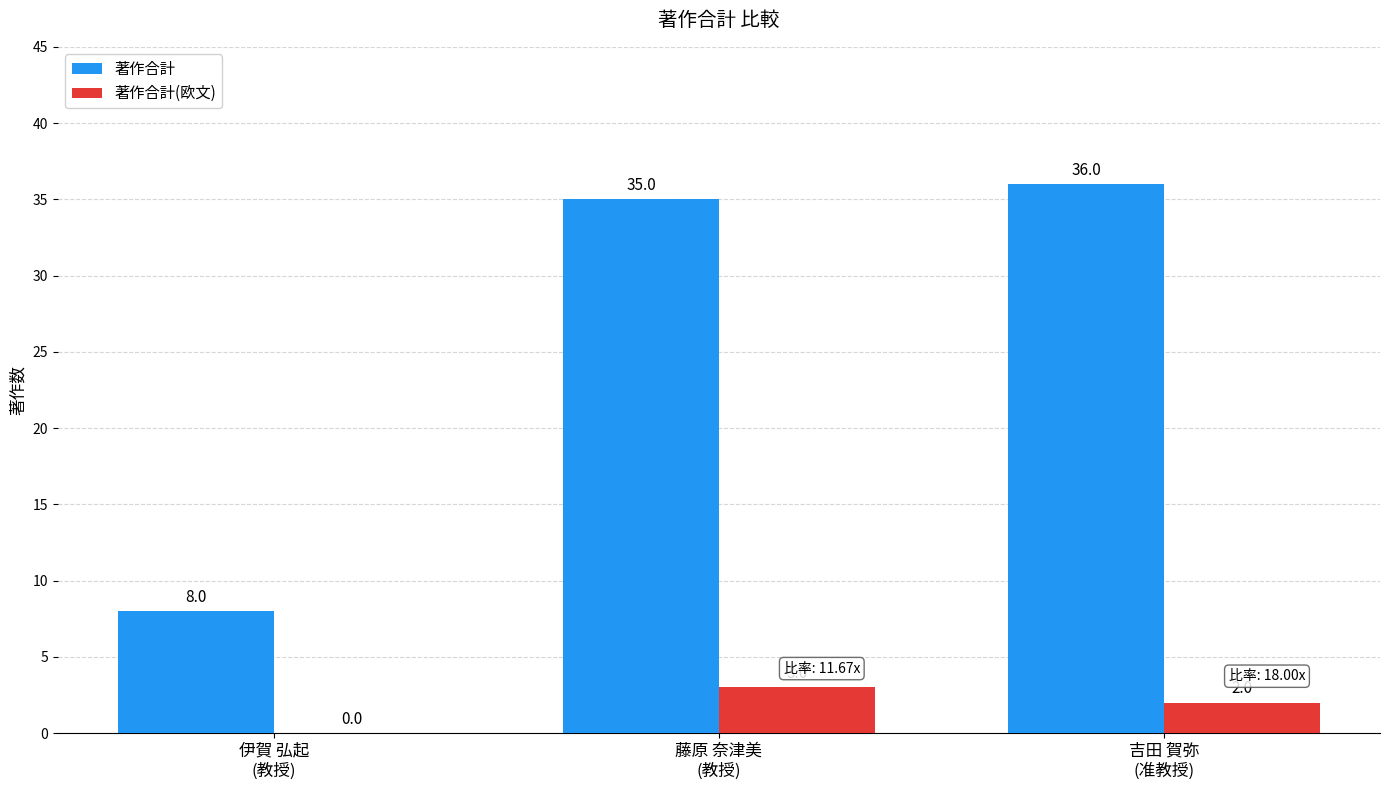

Does the chart contain stacked bars?

No